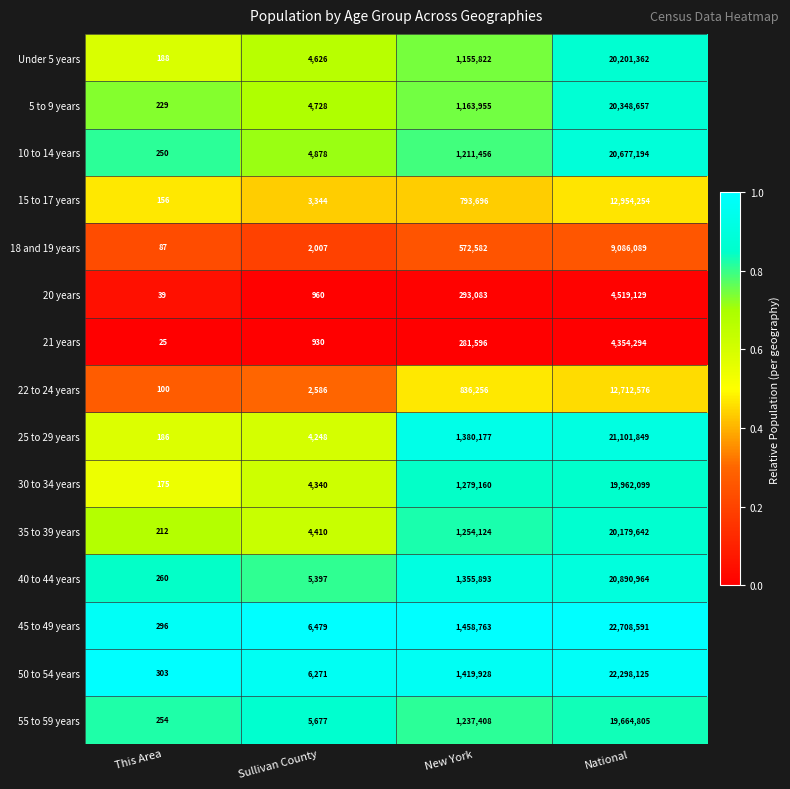

Which series has the largest total across all categories?

45 to 49 years